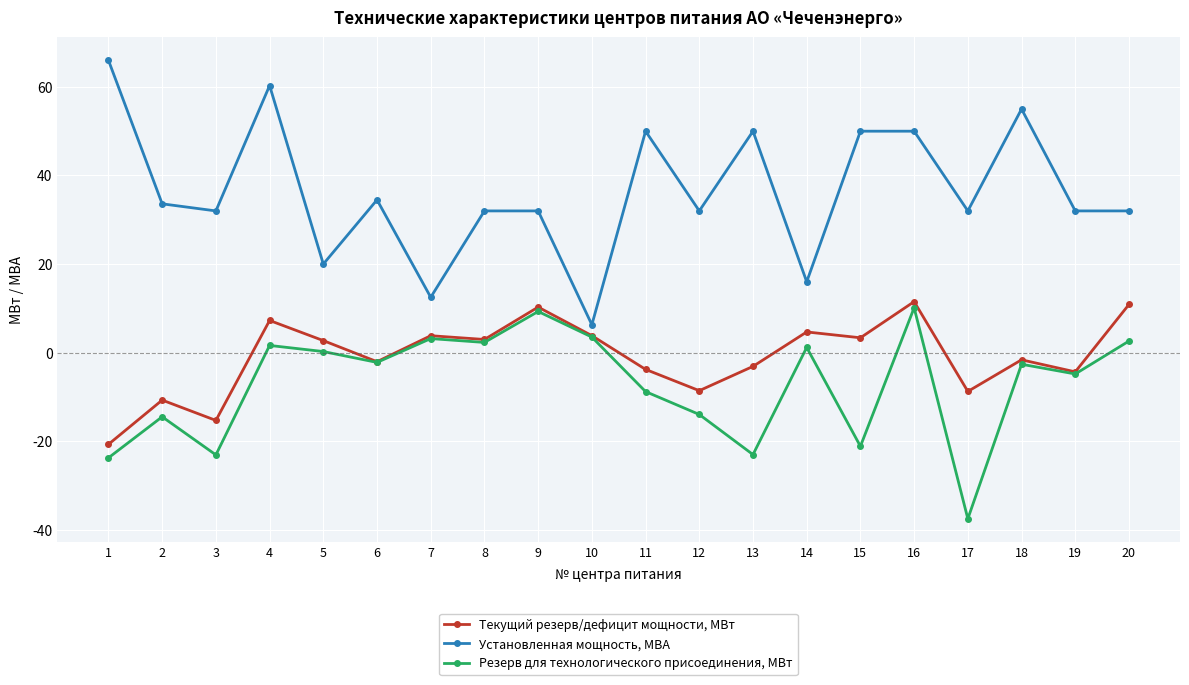

The value of Текущий резерв/дефицит мощности, МВт at 3 is -26.9. True or false?

False